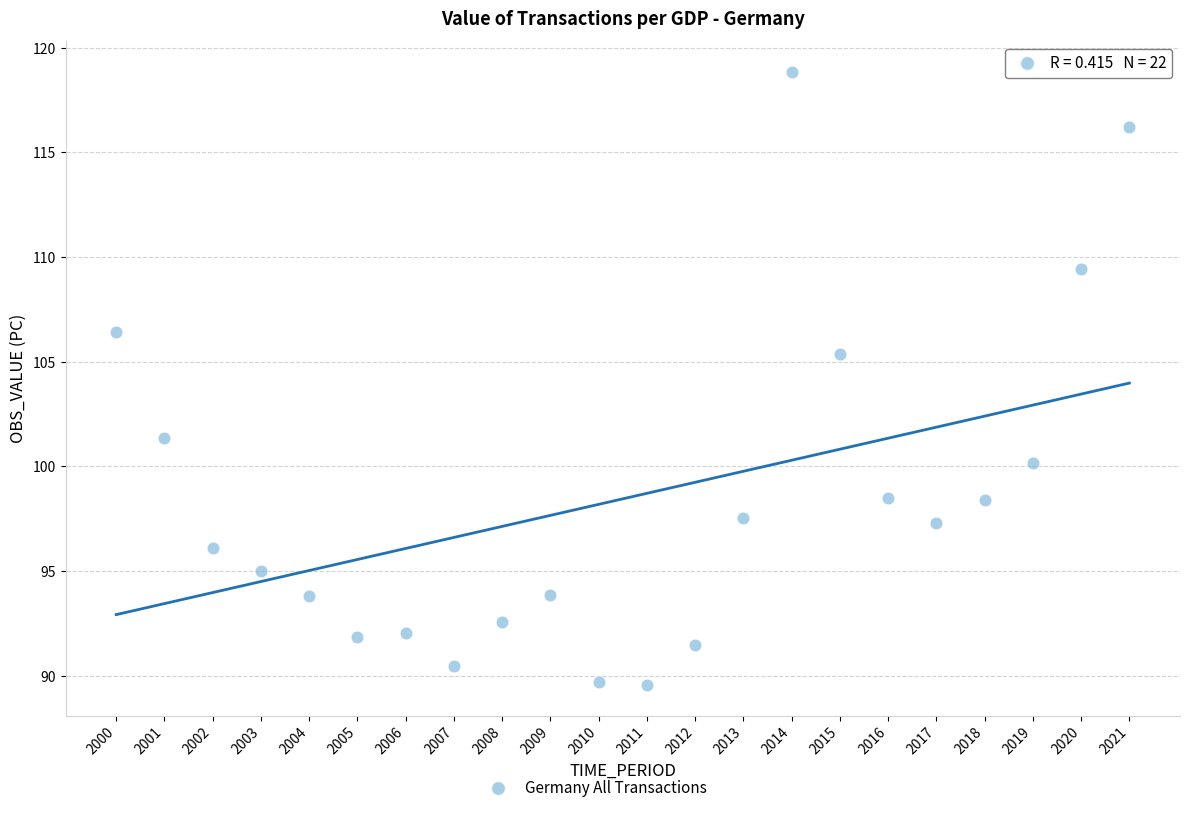

What Y value in the scatter plot is closest to 104?

105.4